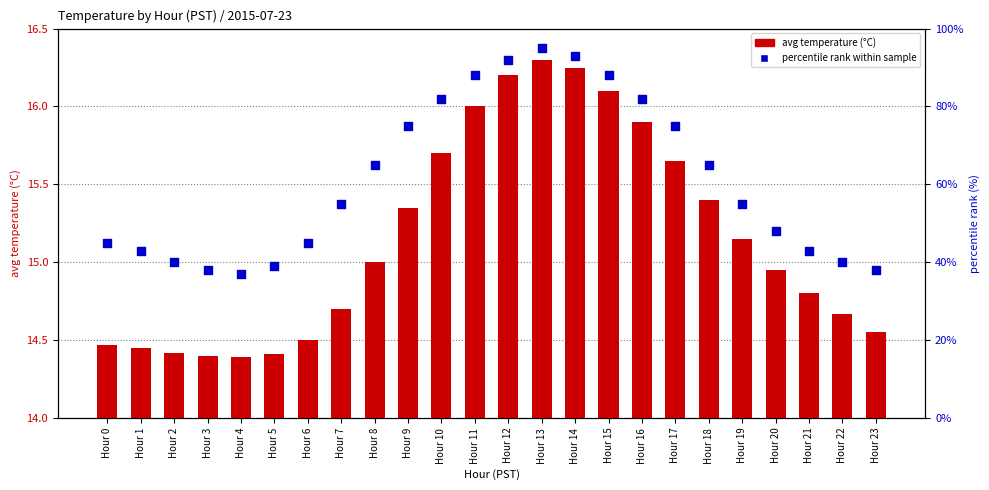

Which series has the largest total across all categories?

percentile rank within sample